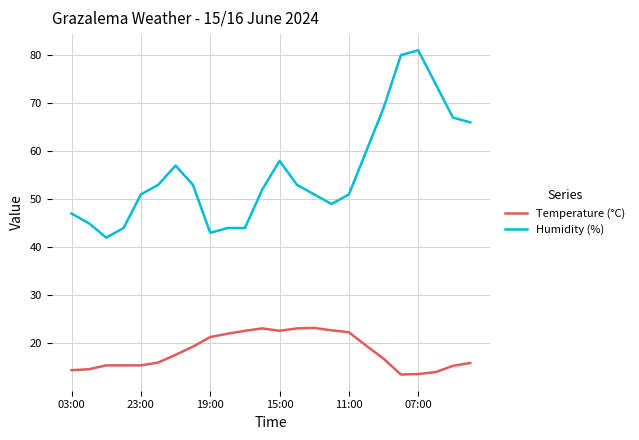

True or false: Humidity (%) and Temperature (°C) cross at least once.

False